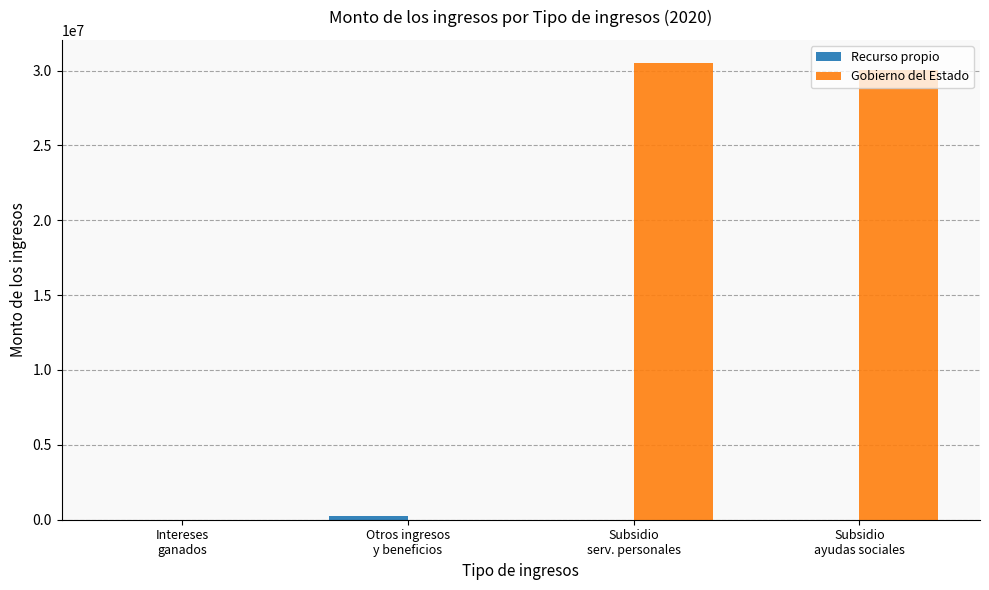

Which series has the largest total across all categories?

Gobierno del Estado